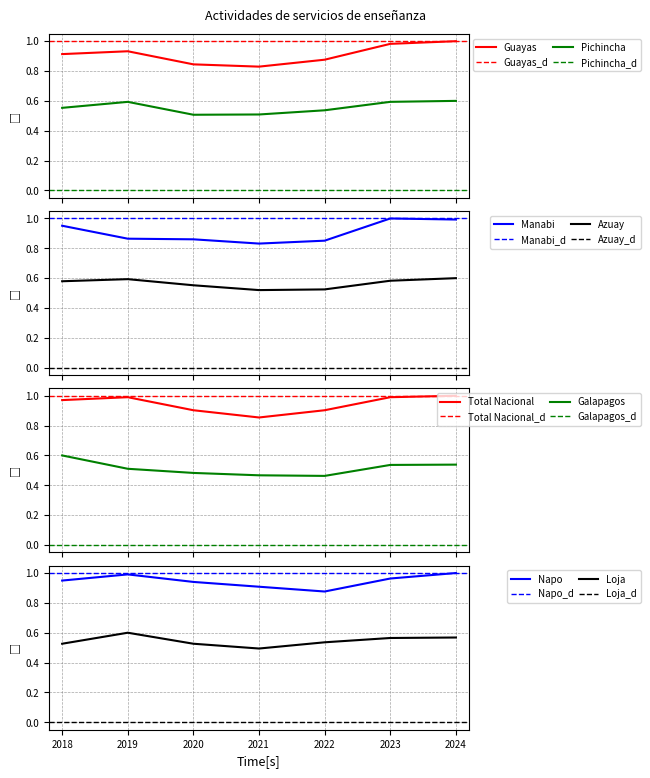

True or false: Pichincha and Guayas cross at least once.

False